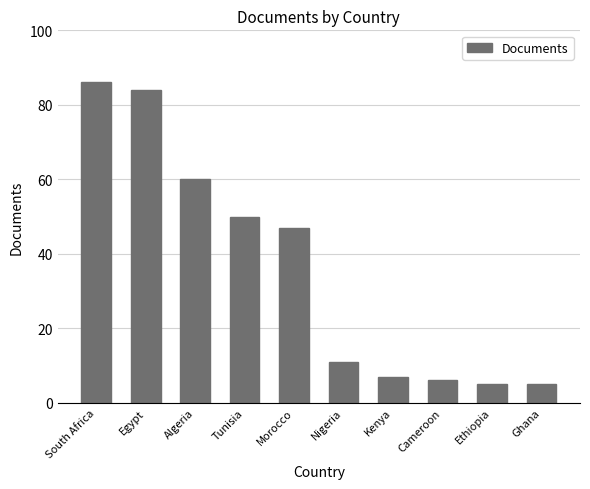

Where does the data first go above 47?

South Africa